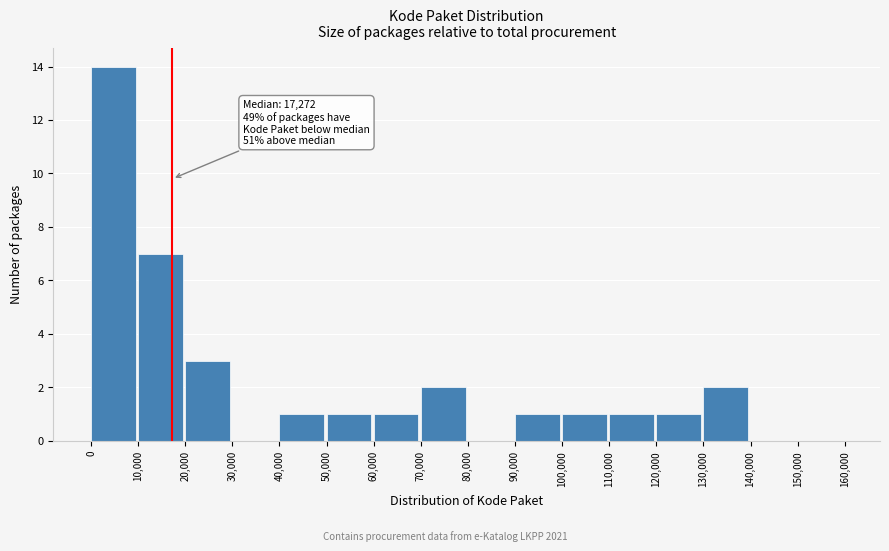

Which range on the x-axis has the tallest bar?

0 to 10,000